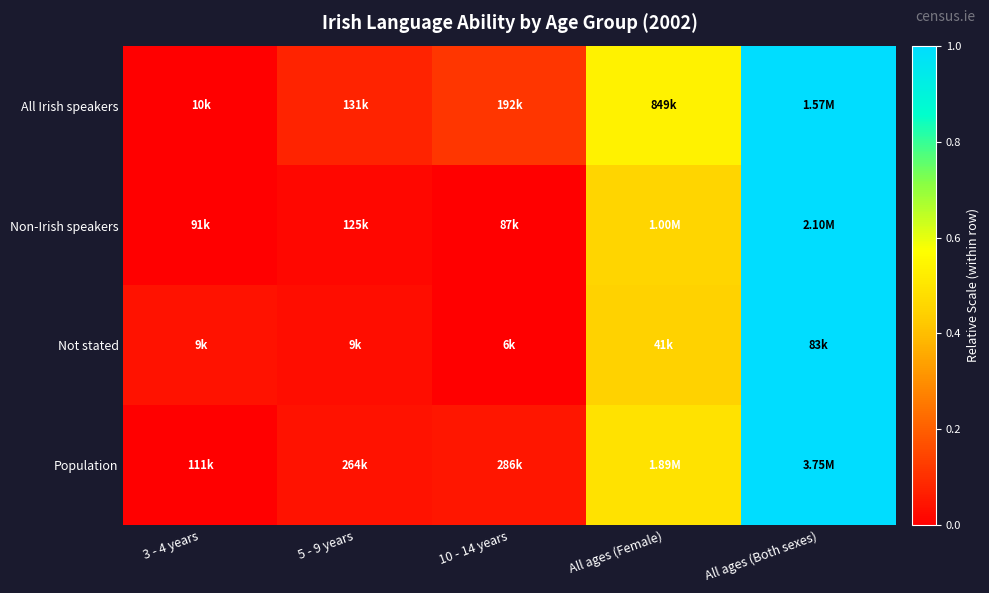

Reading right to left, extract all data points from this chart.

All Irish speakers: All ages (Both sexes)=1.0	All ages (Female)=0.5	10 - 14 years=0.1	5 - 9 years=0.1	3 - 4 years=0.0
Non-Irish speakers: All ages (Both sexes)=1.0	All ages (Female)=0.5	10 - 14 years=0.0	5 - 9 years=0.0	3 - 4 years=0.0
Not stated: All ages (Both sexes)=1.0	All ages (Female)=0.4	10 - 14 years=0.0	5 - 9 years=0.0	3 - 4 years=0.0
Population: All ages (Both sexes)=1.0	All ages (Female)=0.5	10 - 14 years=0.0	5 - 9 years=0.0	3 - 4 years=0.0